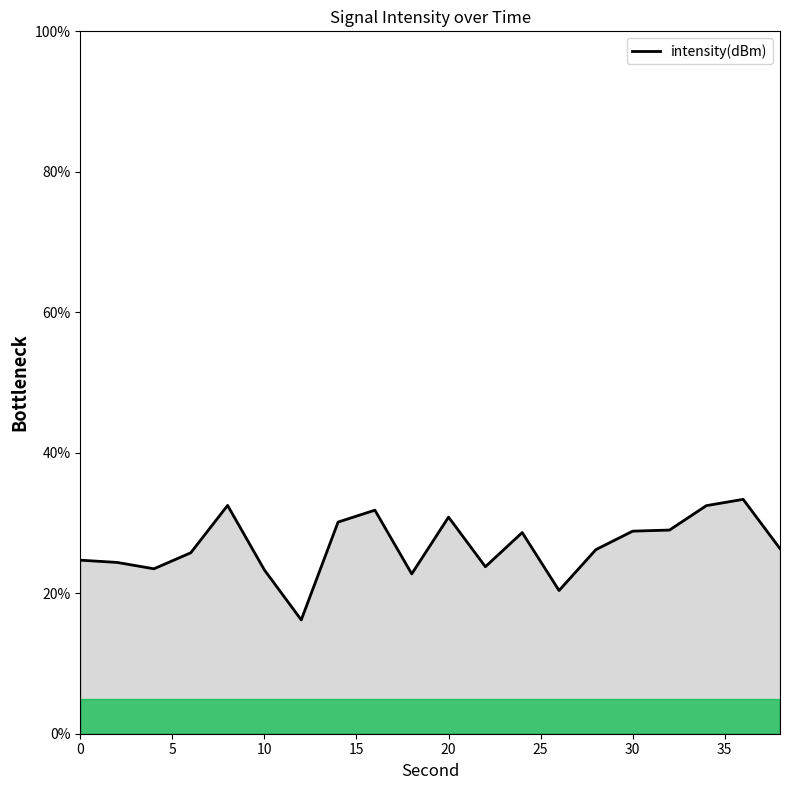

What is the difference between the maximum and minimum values?

17.2